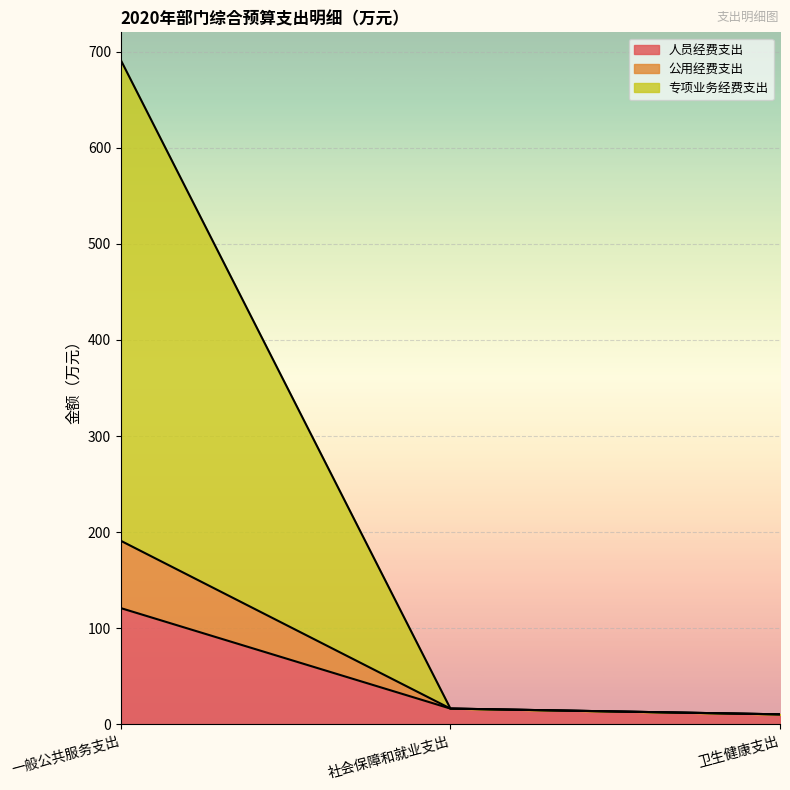

Reading right to left, transcribe the values for 人员经费支出.

10.5	16.5	121.0